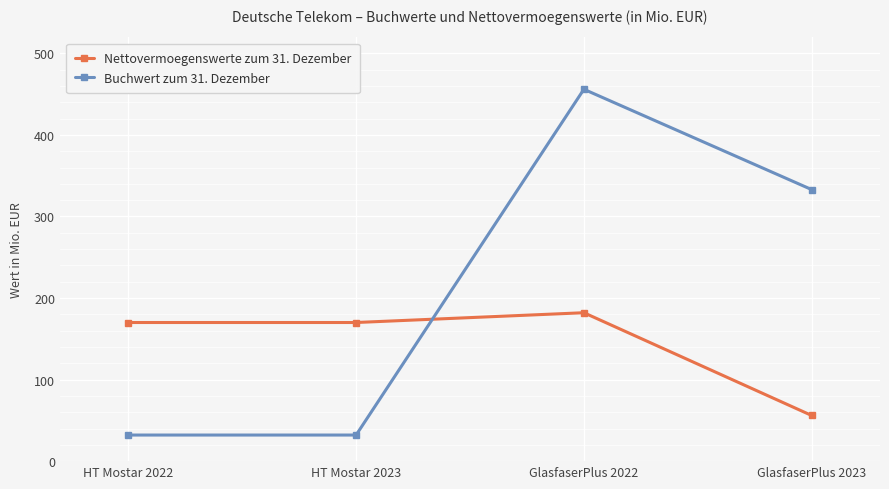

What is the total value across all series at GlasfaserPlus 2022?

638